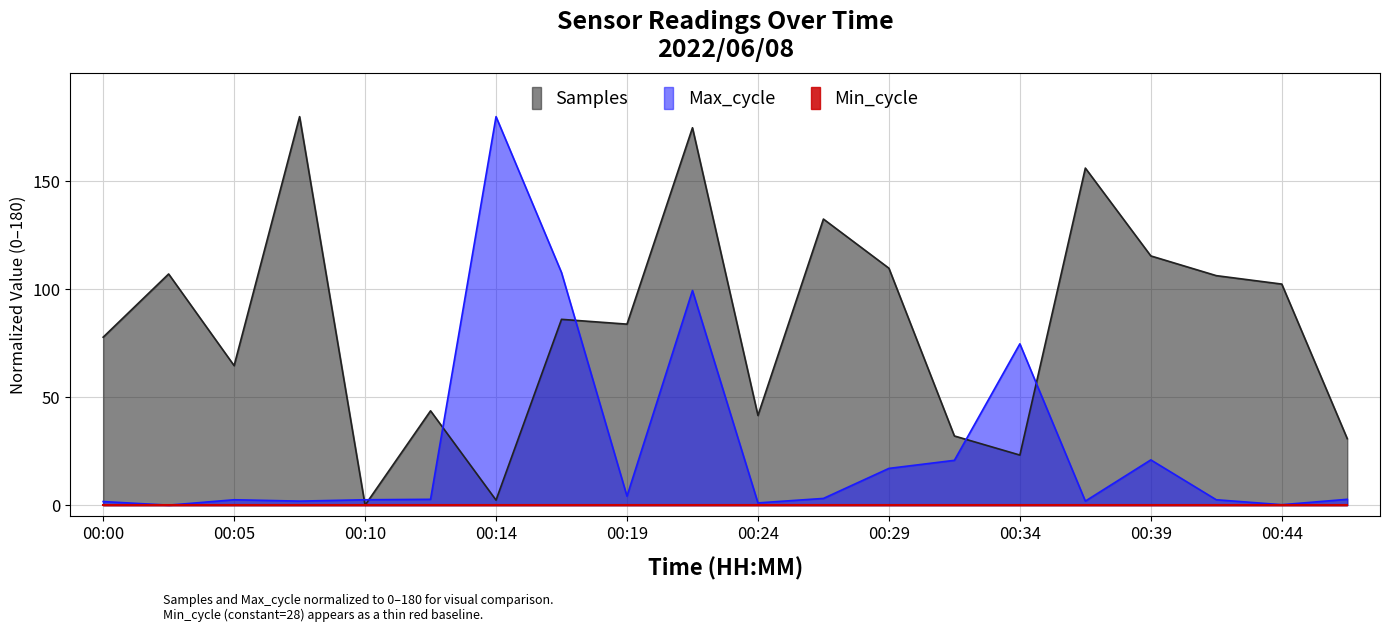

At how many categories does at least one series exceed 129?

5